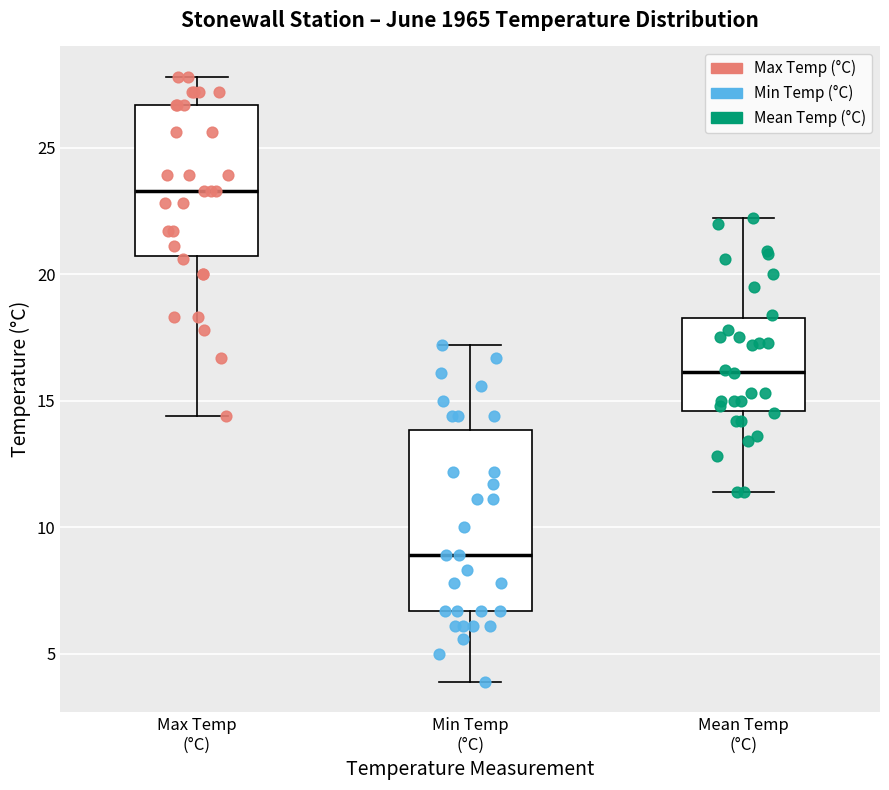

Which box is the tallest, from its lower edge to its upper edge?

Min Temp (°C)